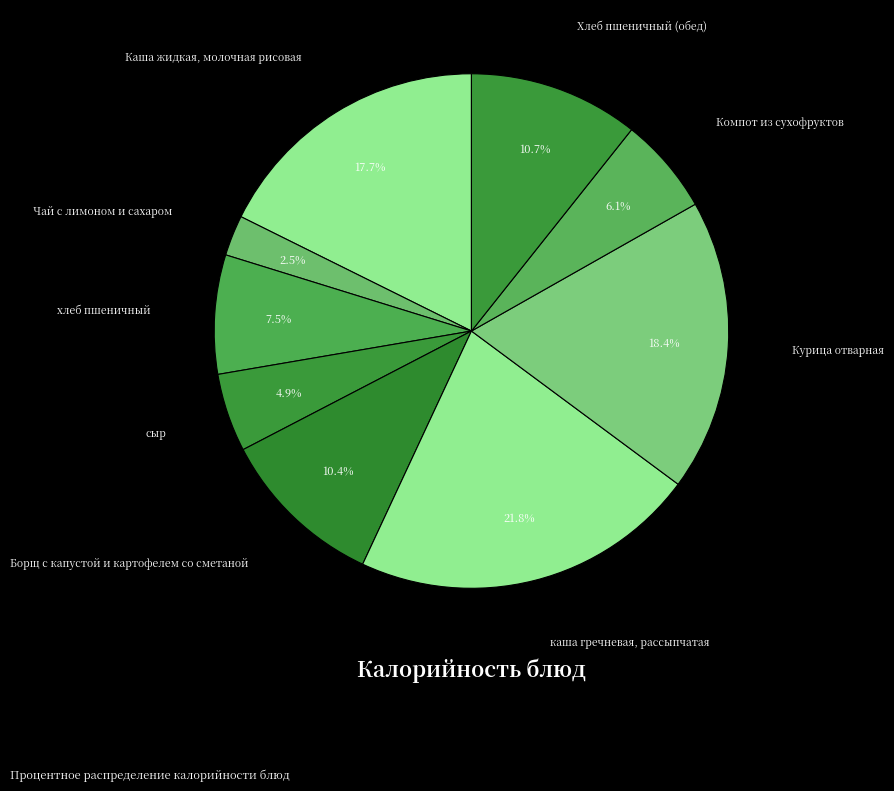

To the nearest percent, what is the difference between the largest and smallest slice percentages?

19%